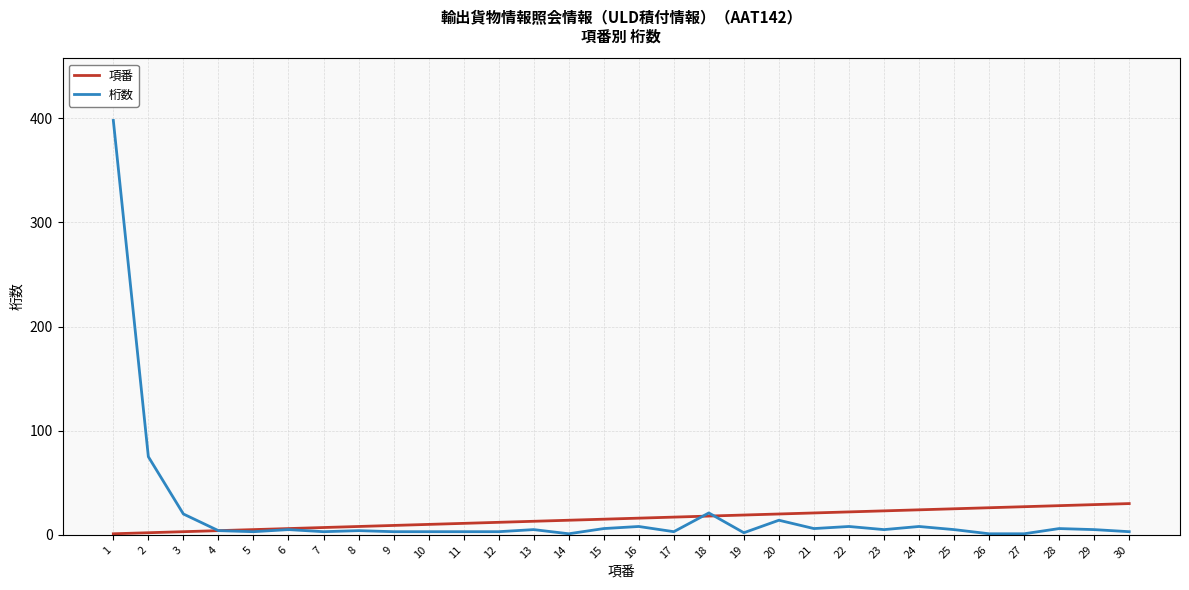

Which series has the largest range (max minus min)?

桁数